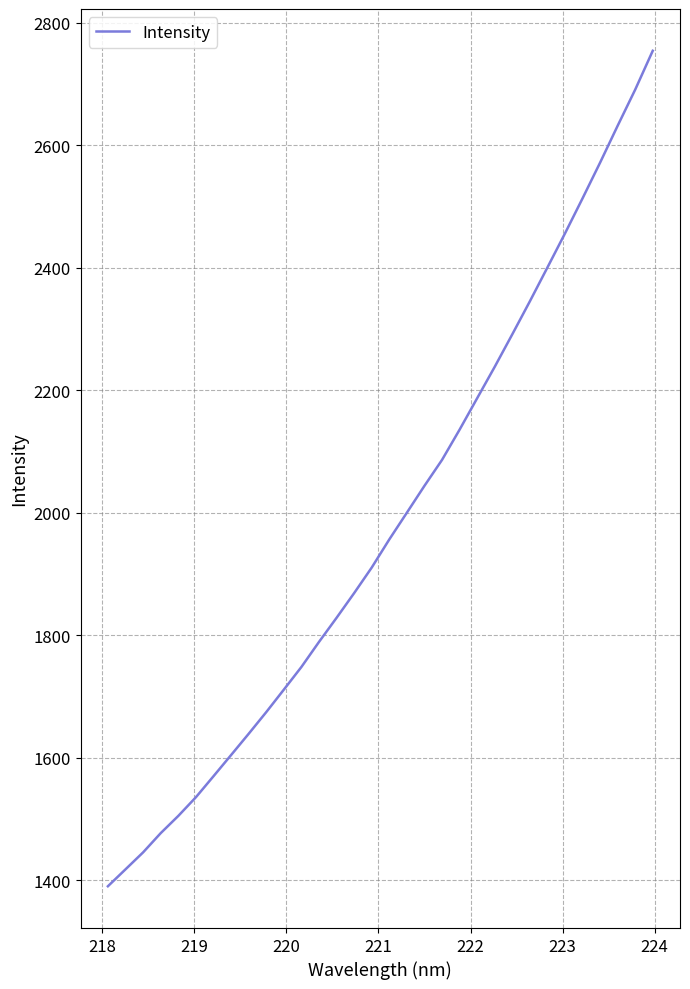

Is this an area chart (filled region under the line)?

No